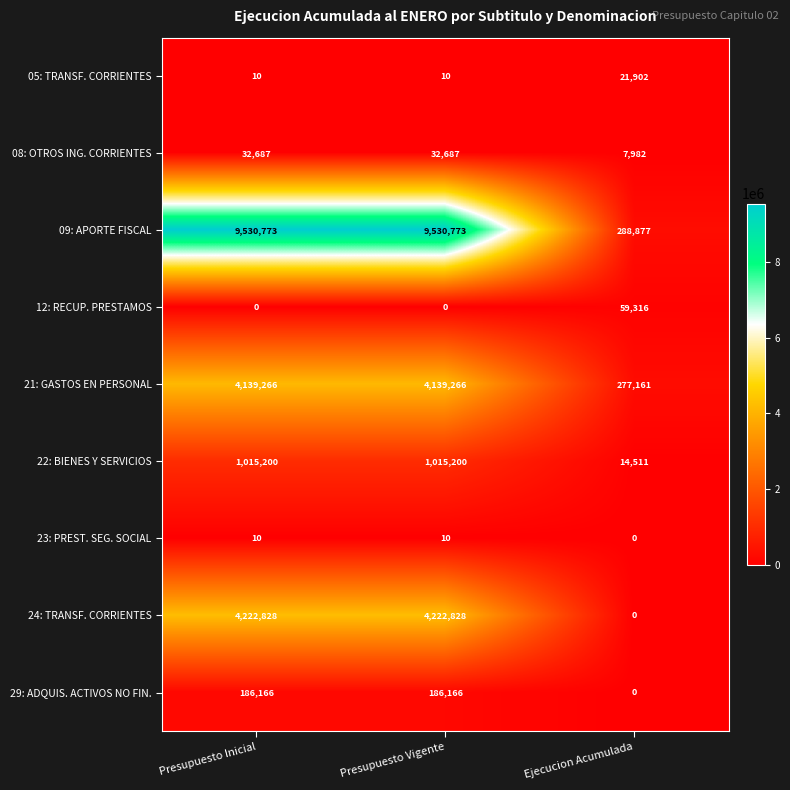

The value of 22: BIENES Y SERVICIOS at Ejecucion Acumulada is 14511. True or false?

True